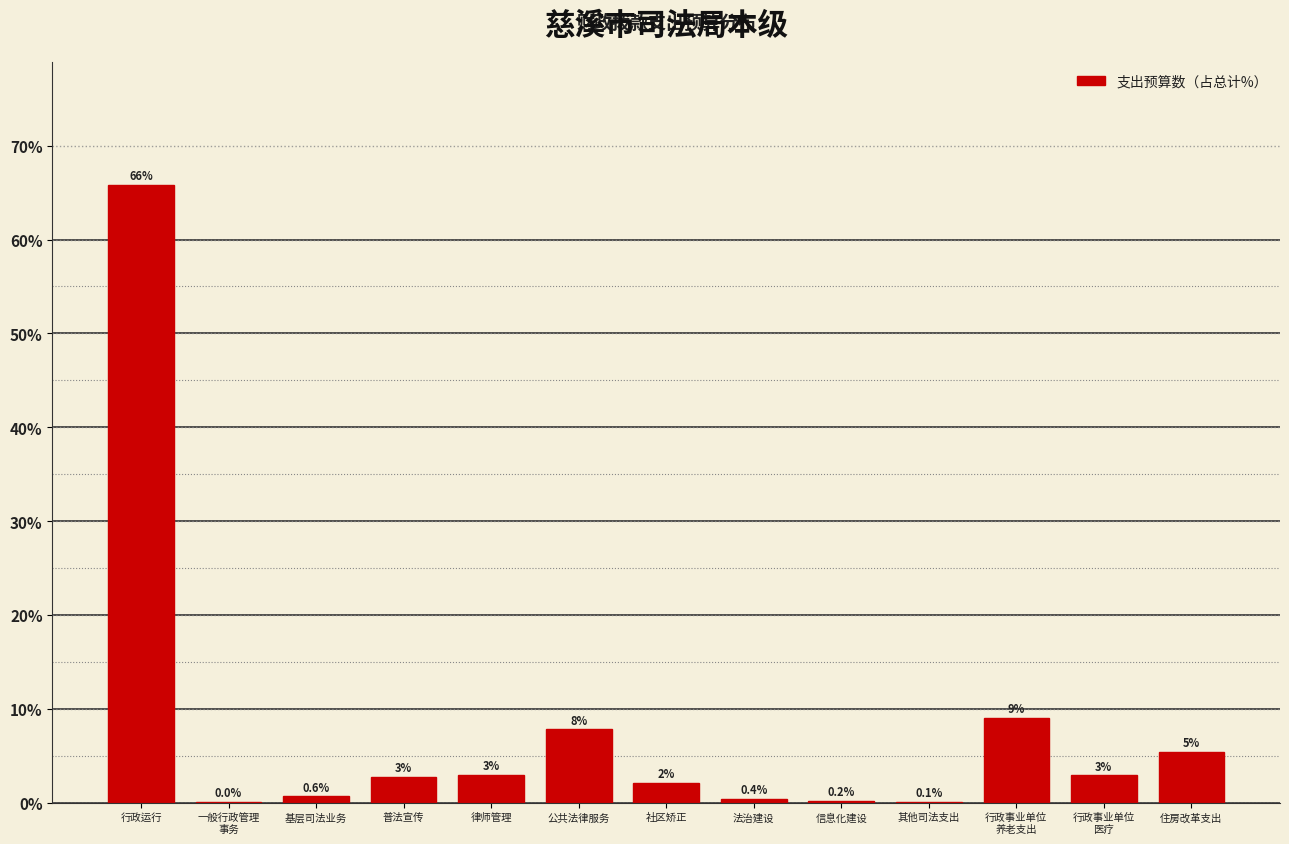

Which has a higher value, 公共法律服务 or 其他司法支出?

公共法律服务